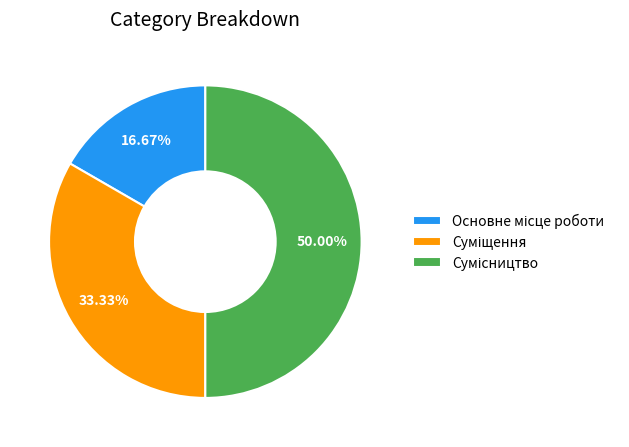

Does Сумісництво represent more than half of the total?

No